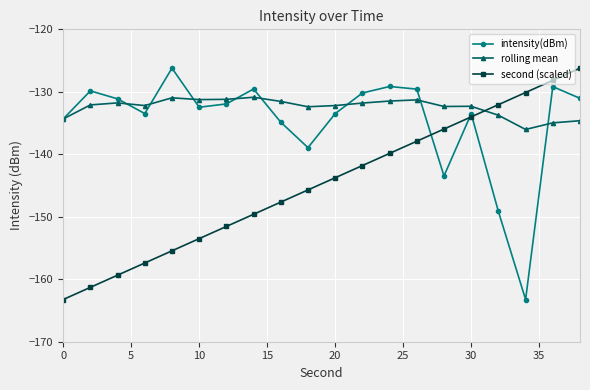

In intensity(dBm), how many points are higher than both neighbors (excluding endpoints)?

6